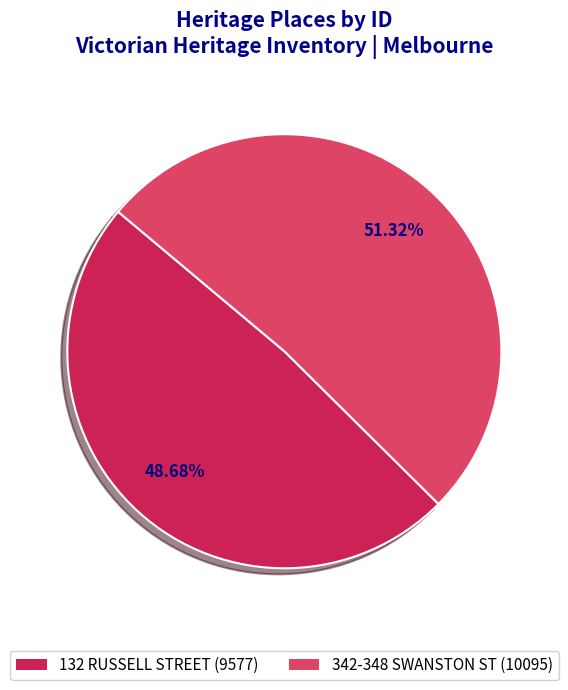

True or false: 132 RUSSELL STREET accounts for 49% of the total.

True